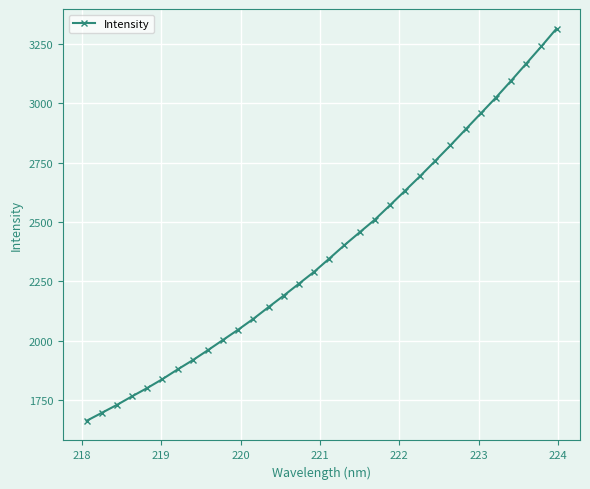

What is the smallest value displayed?

1663.2